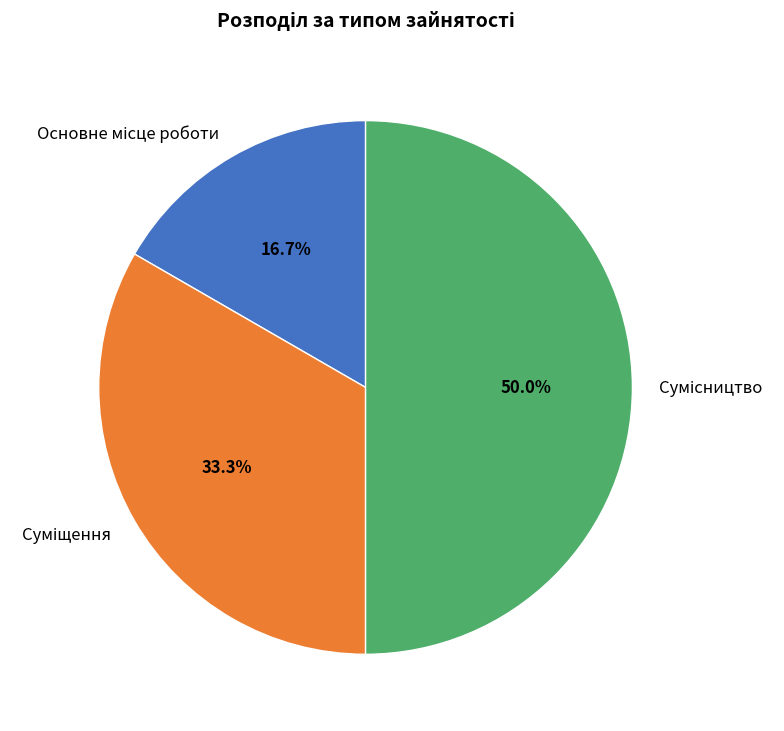

How many slices are in this pie chart?

3